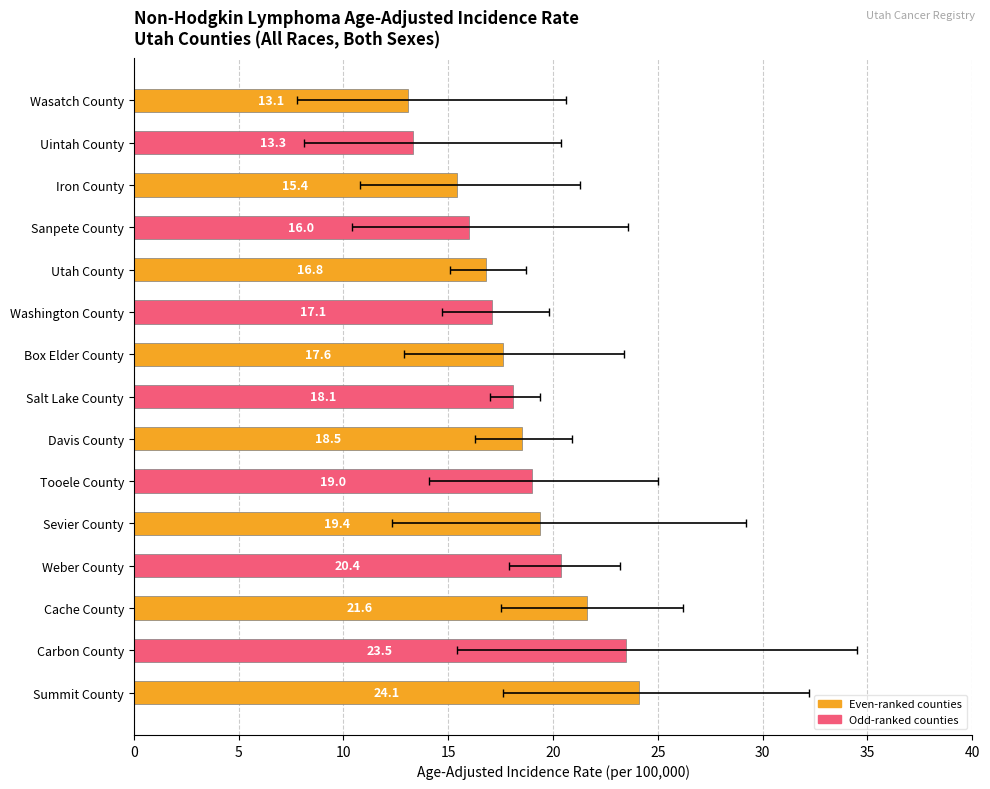

Is it true that the value at Uintah County is 17.9?

False